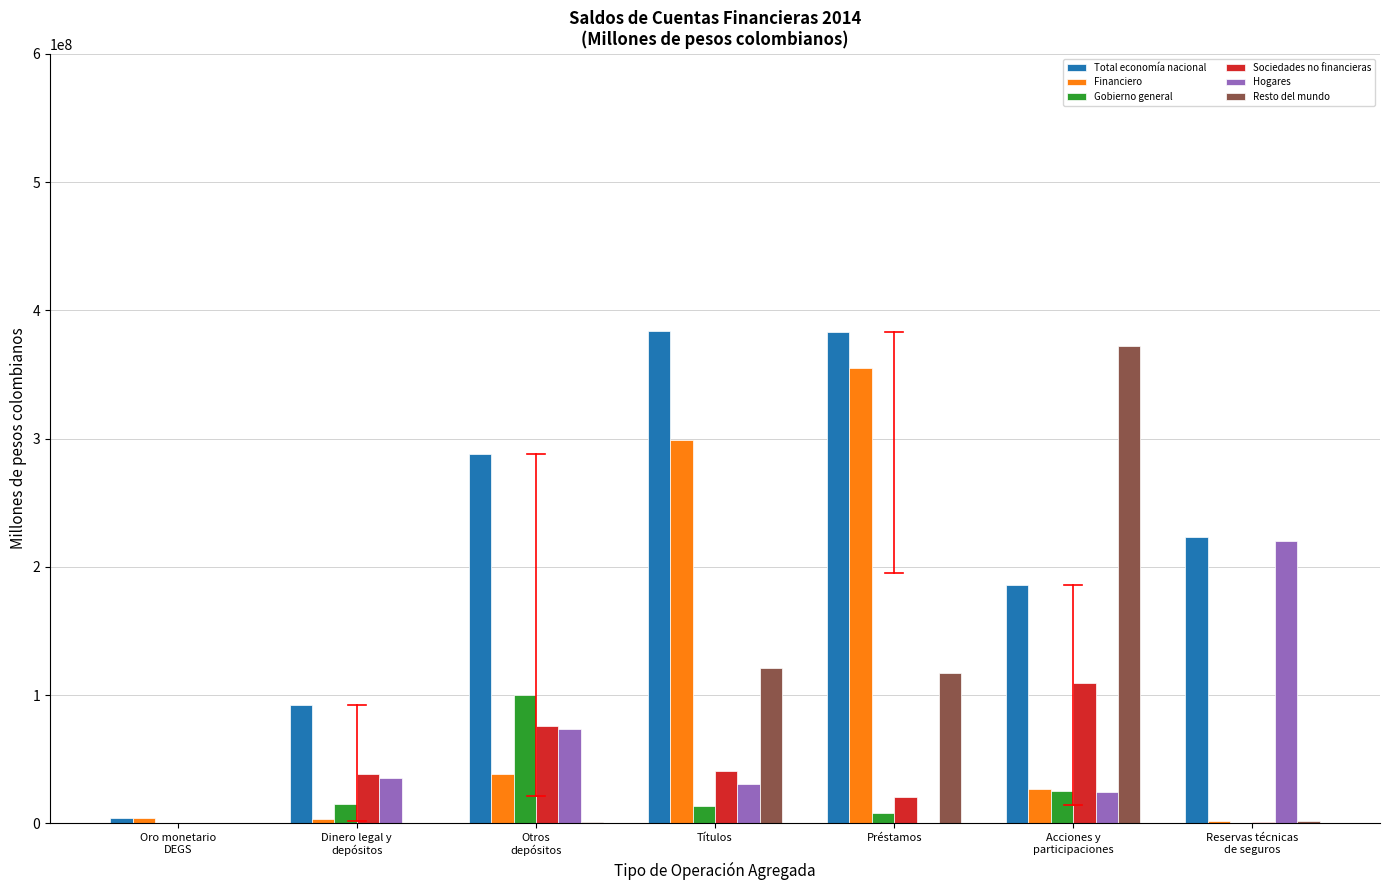

What is the greatest value displayed?

383625186